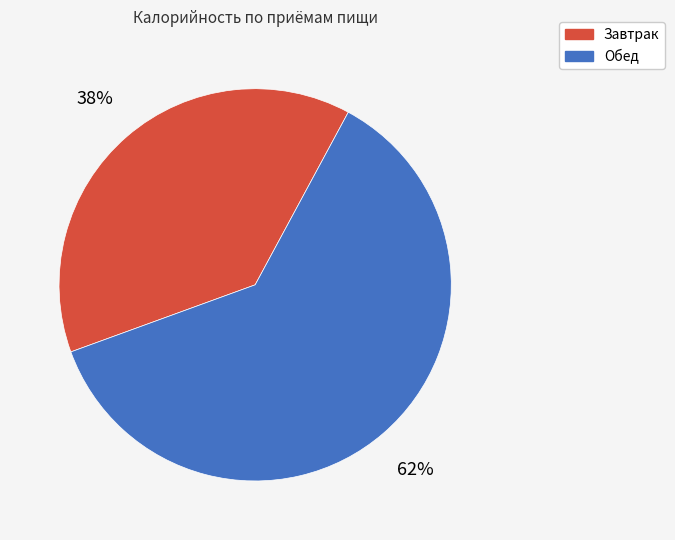

Is it true that Завтрак is 38% of the pie?

True